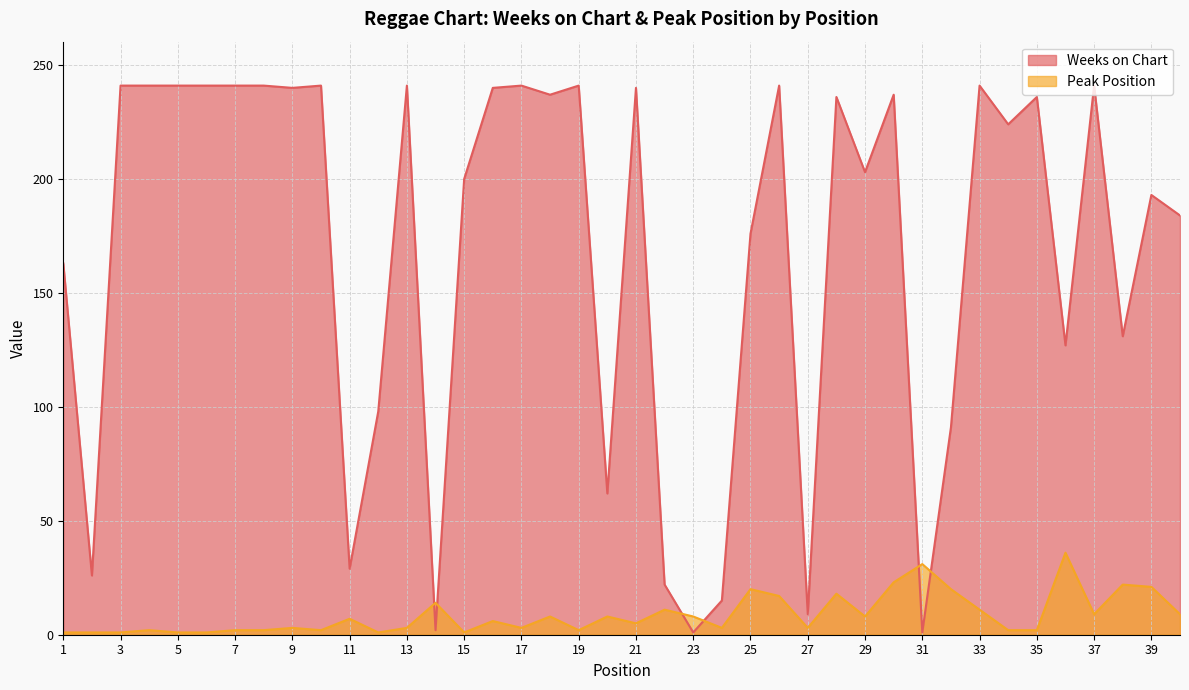

Where do Weeks on Chart and Peak Position first cross each other?

13 and 14